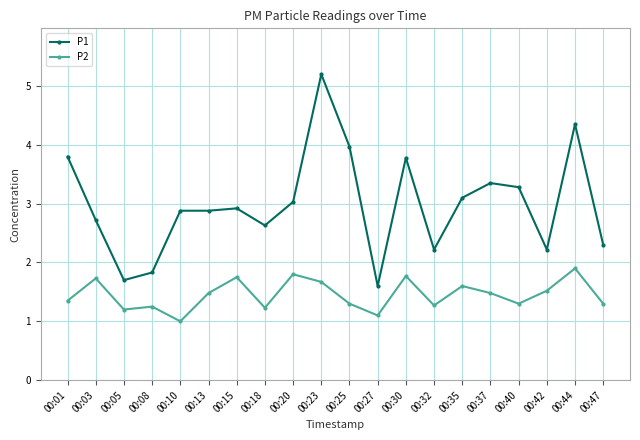

At 00:42, list the series in order from smallest to largest.

P2, P1